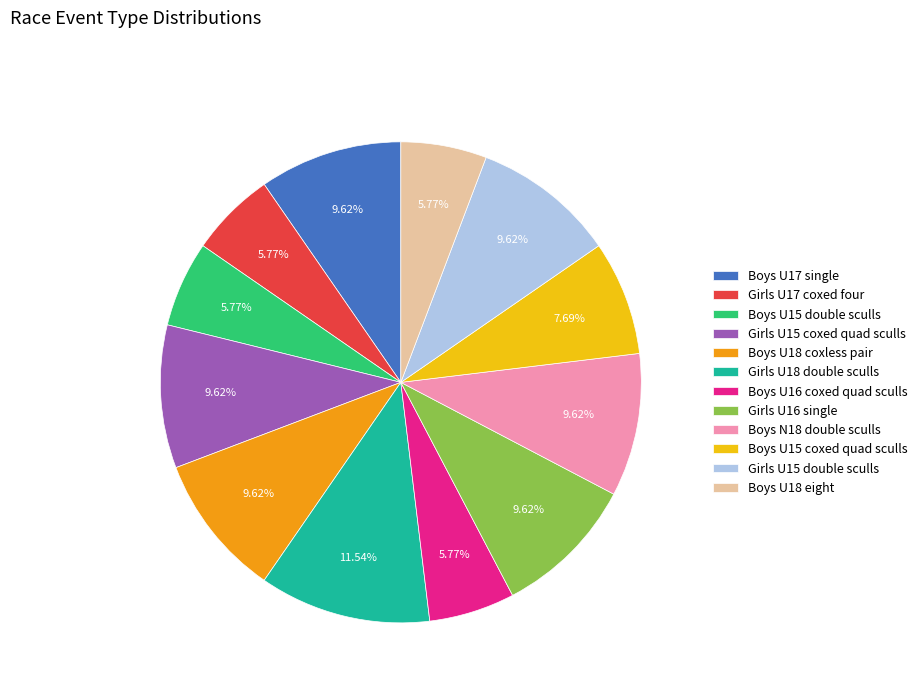

Combined, what portion of the pie is Boys U16 coxed quad sculls and Girls U15 double sculls?

15.4%